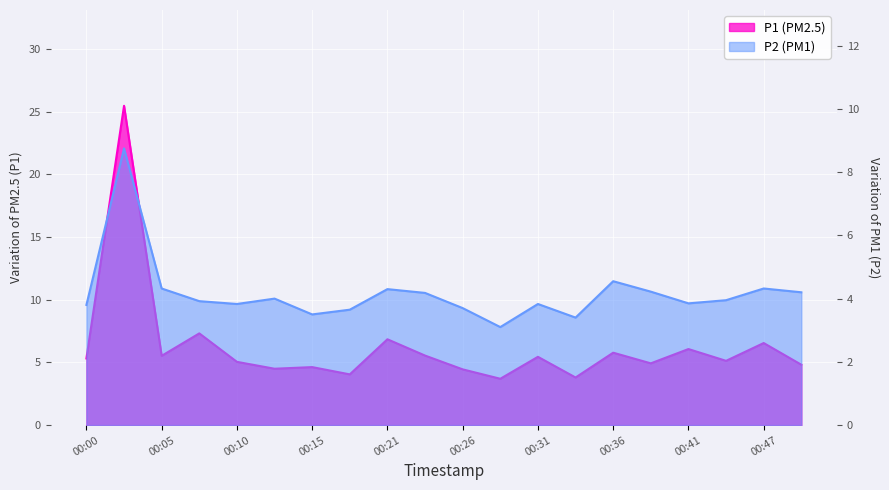

At how many categories does at least one series exceed 18?

1